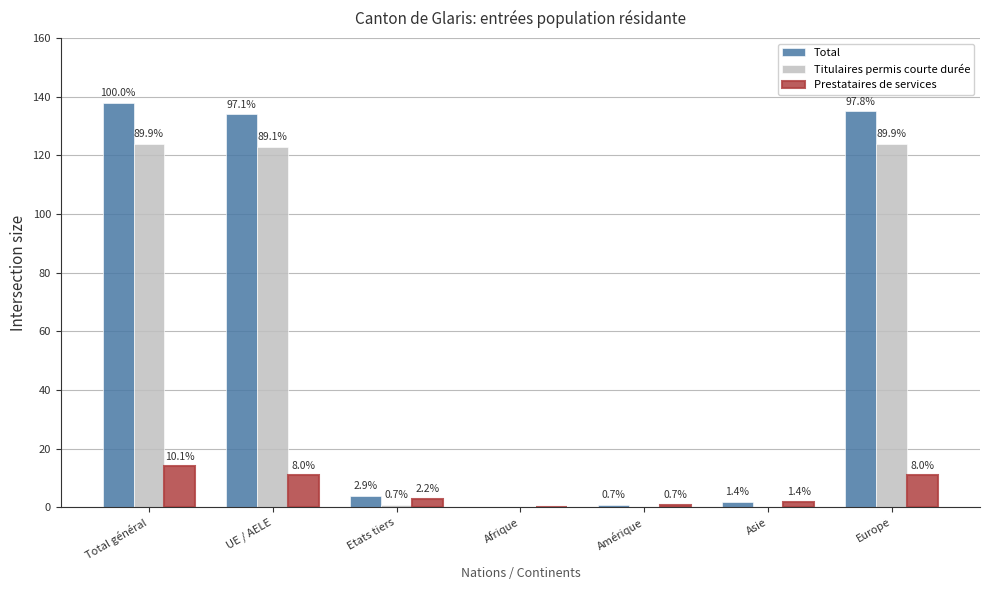

Are the bars horizontal?

No